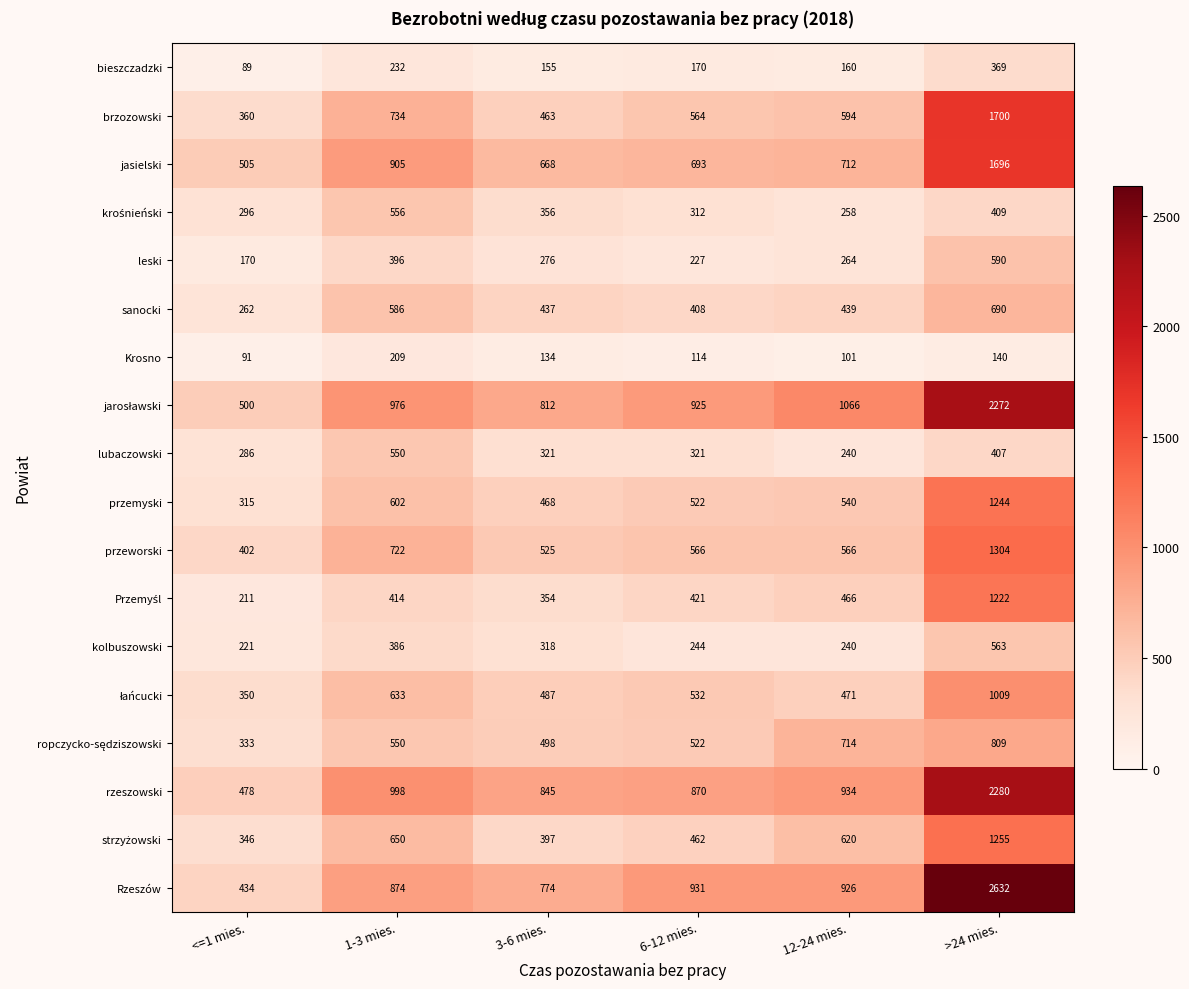

What is the average value of the sanocki series?

470